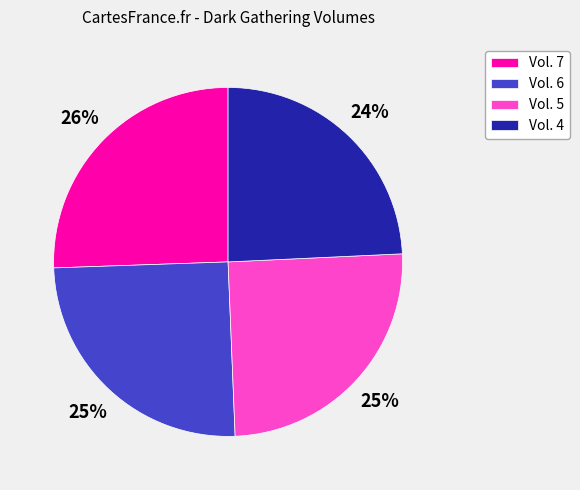

The Vol. 4 slice represents 24% of the pie. True or false?

True